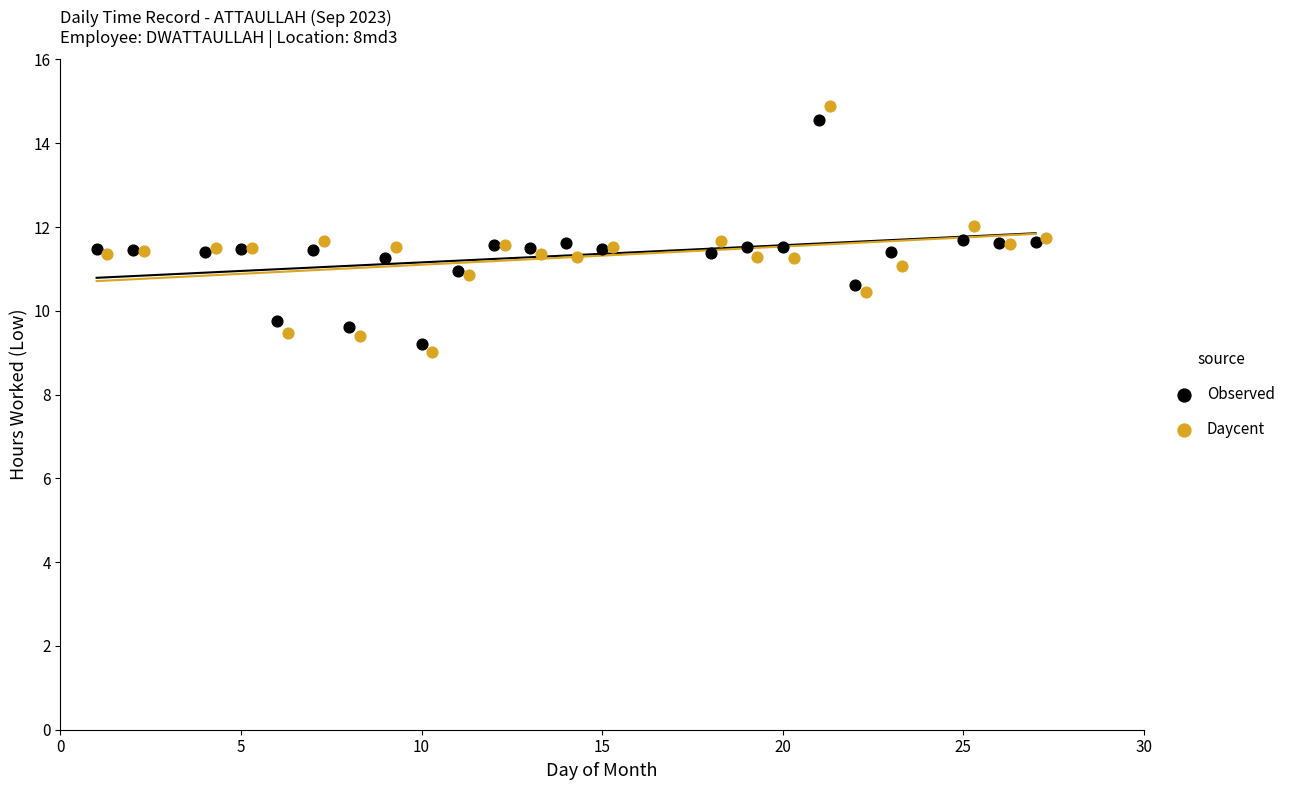

What are all the series names shown in the legend?

Observed, Daycent